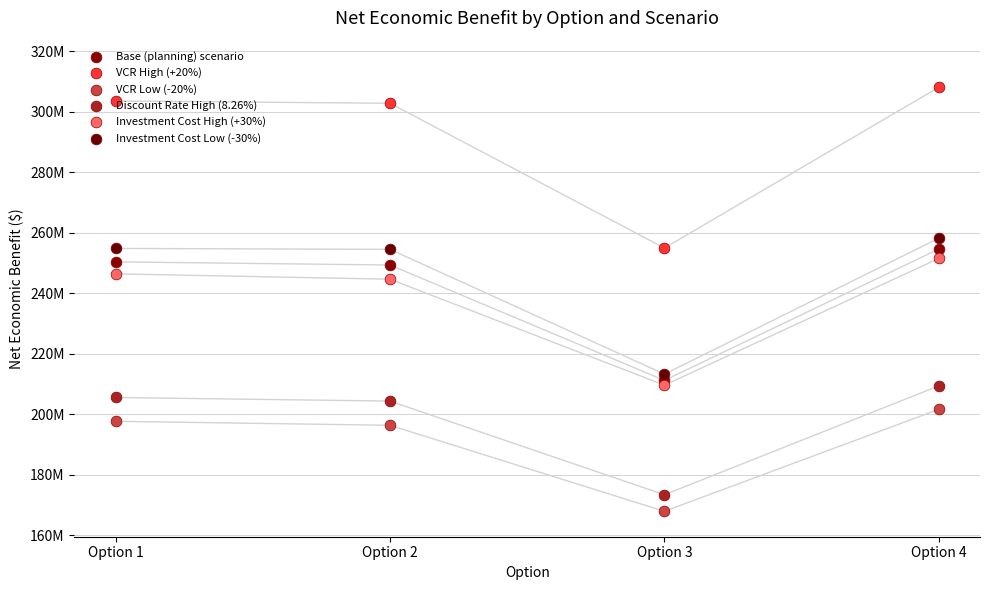

Which series has the largest Y range (max minus min)?

VCR High (+20%)